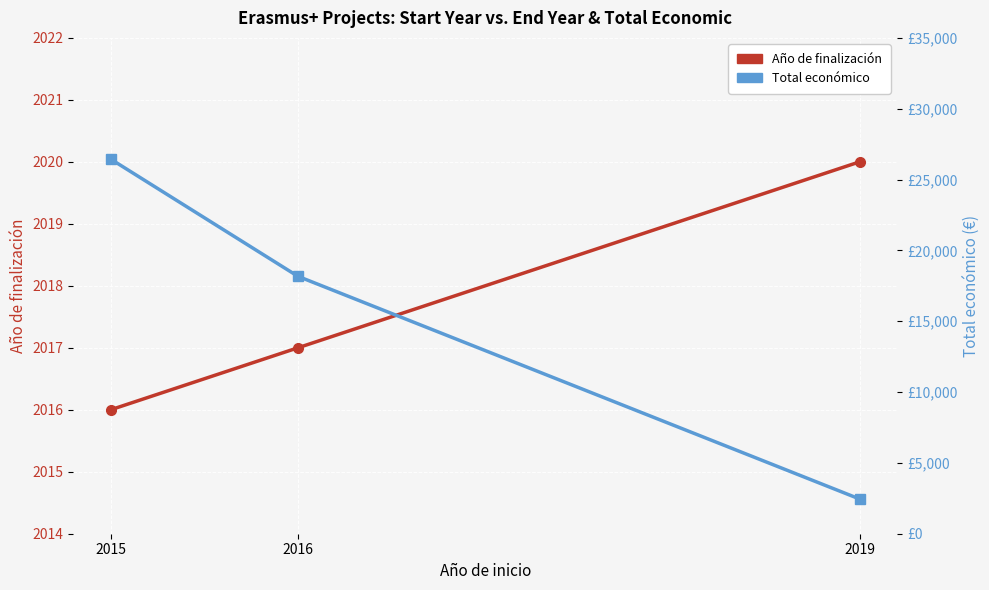

Which series has the widest spread of values?

Total económico